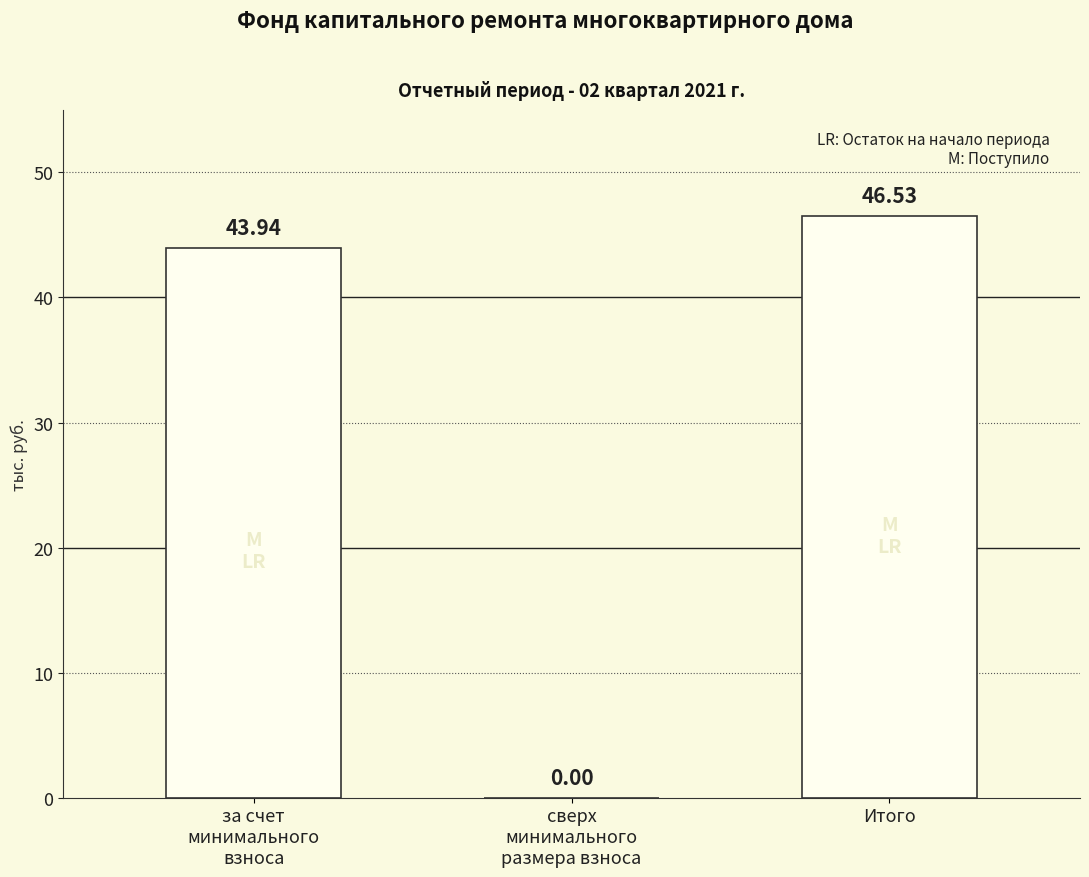

Reading left to right, transcribe all the data shown in this chart.

за счет
минимального
взноса=43.9	сверх
минимального
размера взноса=0.0	Итого=46.5